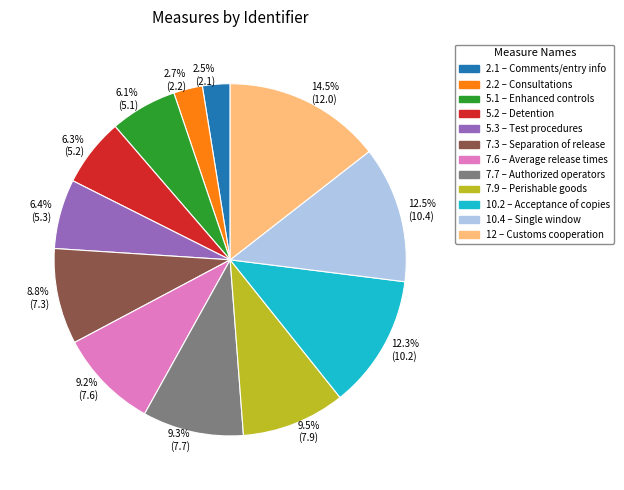

What is the largest slice in the pie chart?

12